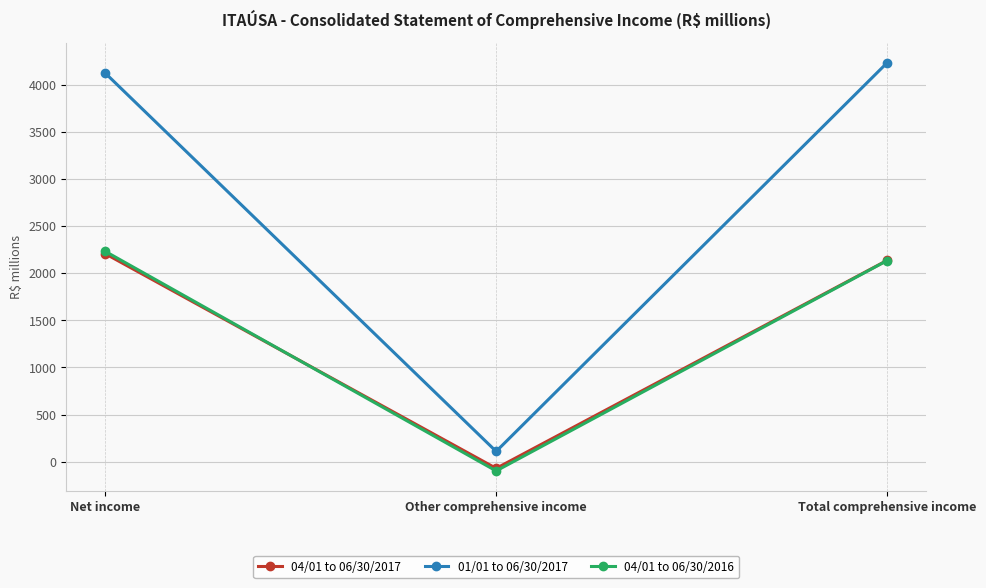

List the labels in order of 04/01 to 06/30/2016 value, largest first.

Net income, Total comprehensive income, Other comprehensive income